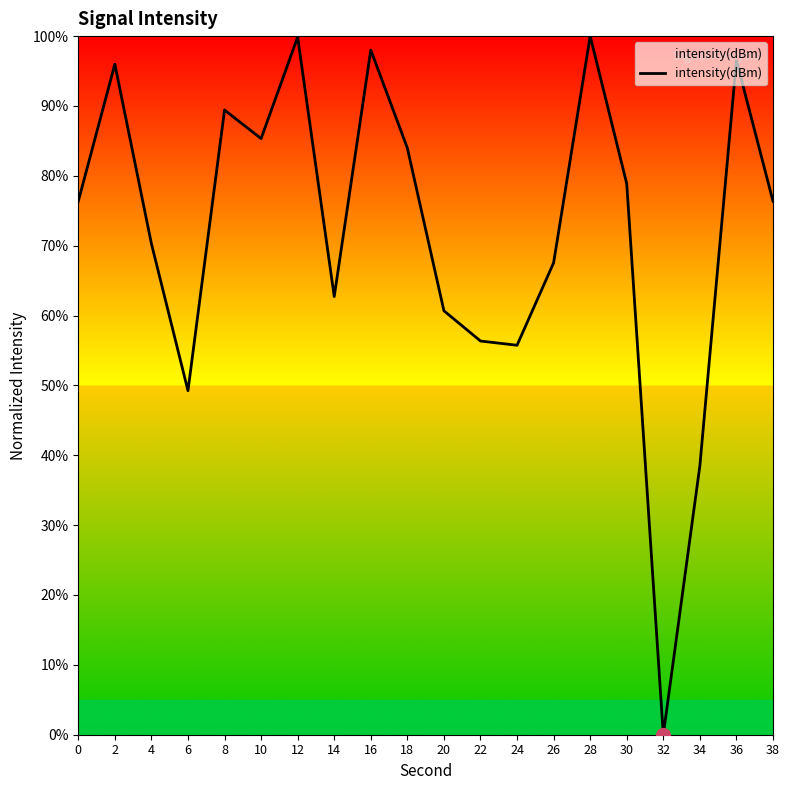

How many lines are shown in the chart?

1